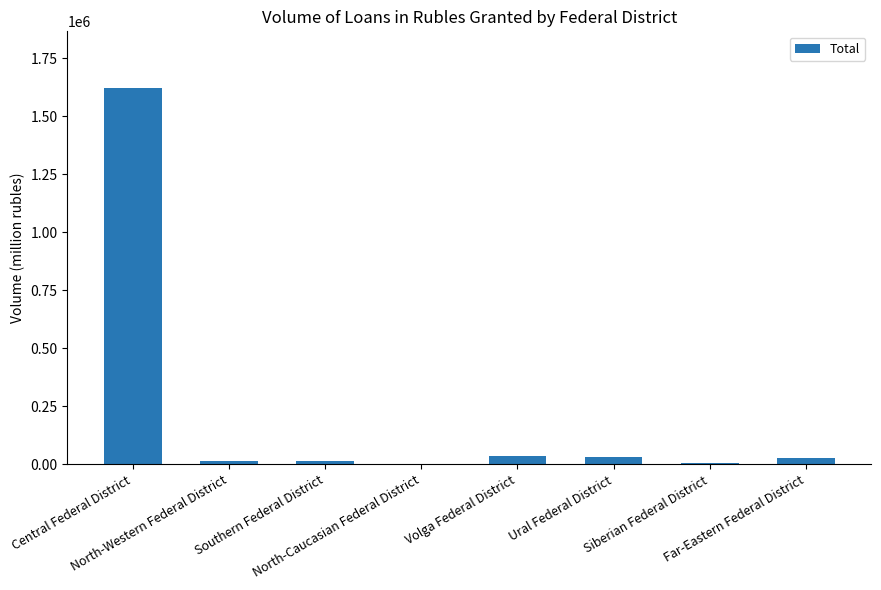

What is the sum of all values?

1754235